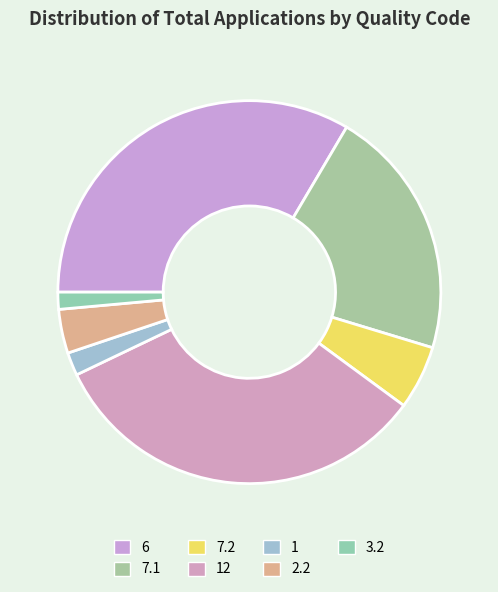

What is the change in value from 6 to 1?

-37807